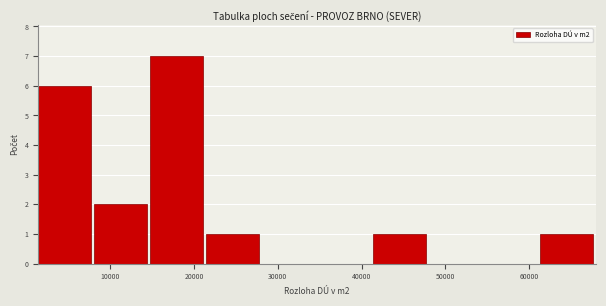

What is the height of the bar covering 15000 to 21000 on the x-axis? Neither the bar edges nor the heights are printed on the chart, so give them approximately, as read against the axes.

7